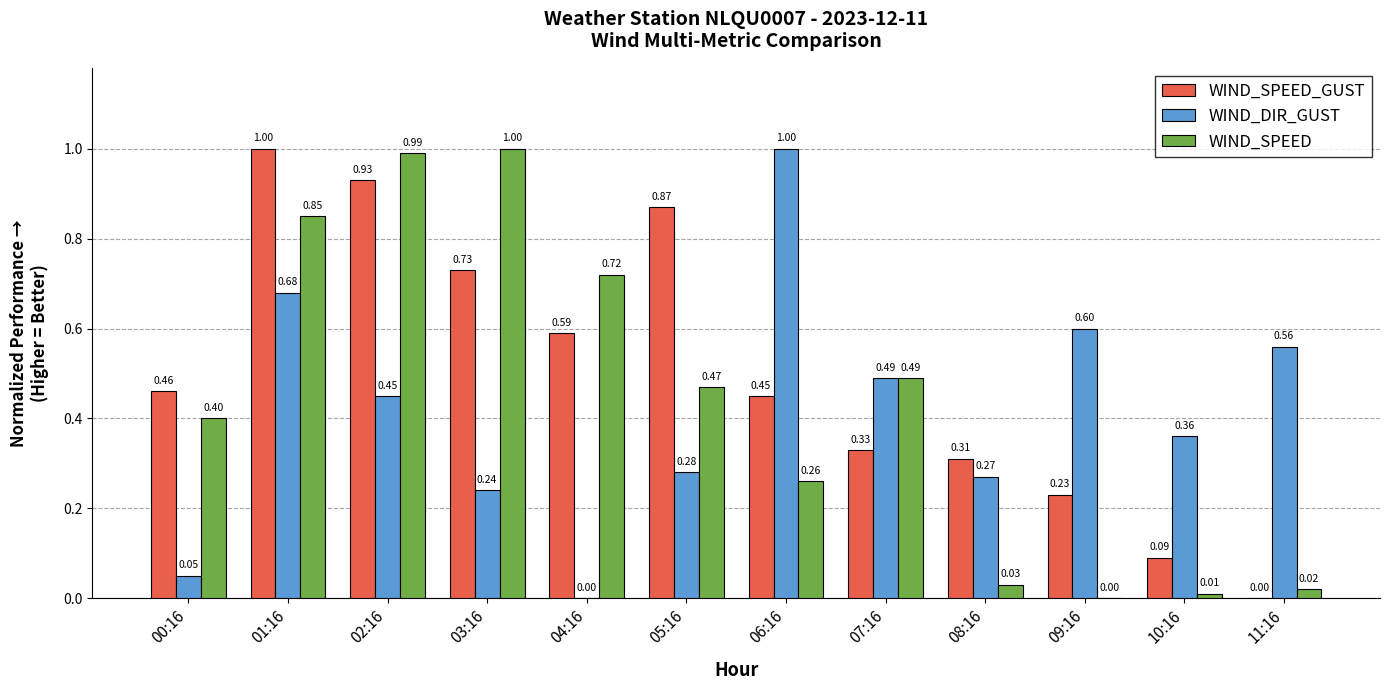

What is the sum of all WIND_SPEED values?

5.2